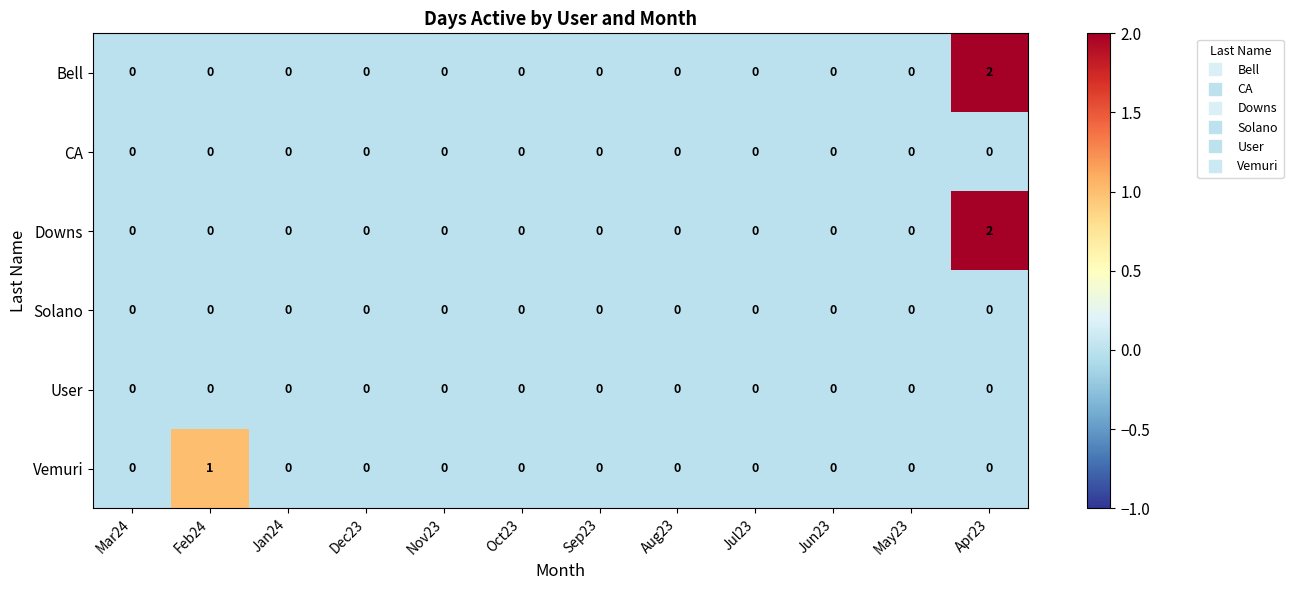

Is the value of Downs at Apr23 greater than the value of Vemuri at Feb24?

Yes